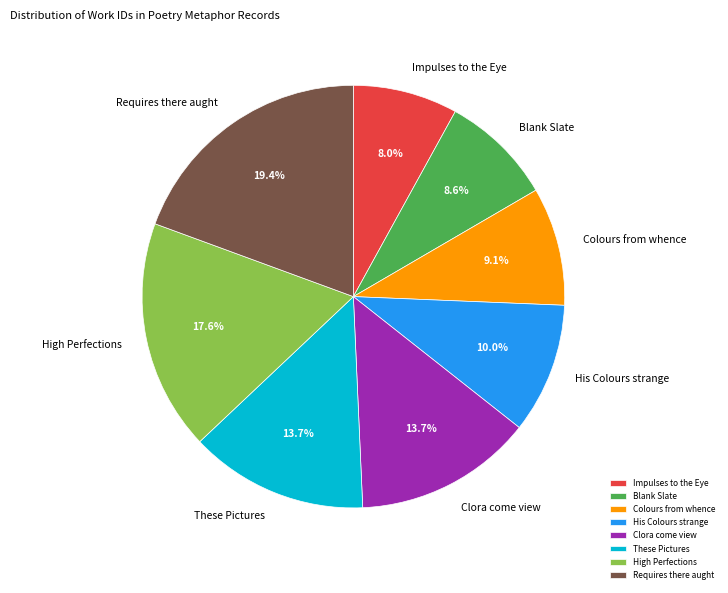

Which category has the smallest portion of the pie?

Impulses to the Eye